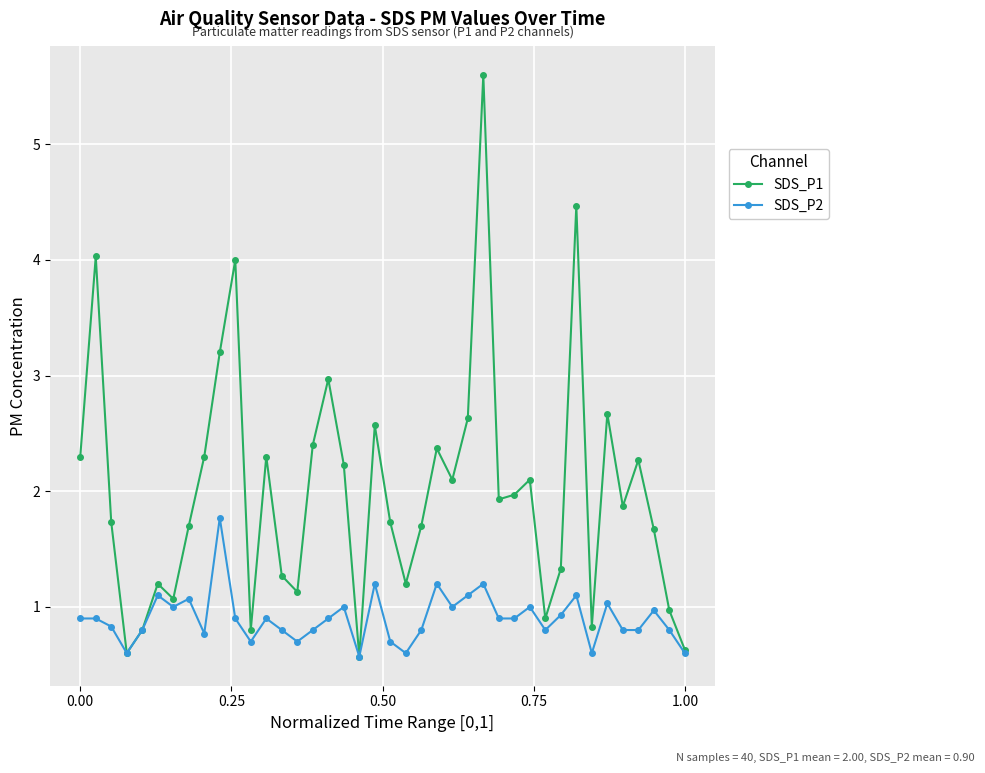

Is this an area chart (filled region under the line)?

No